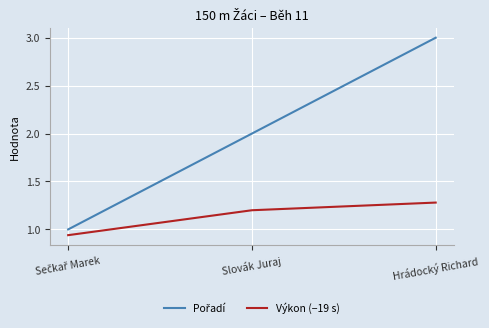

At which category does the chart reach its peak across all series?

Hrádocký Richard